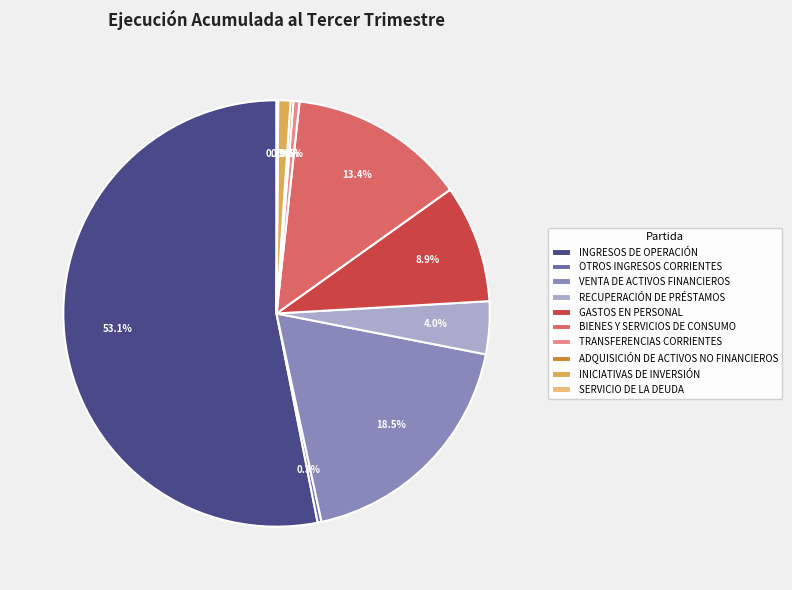

Does any single category account for the majority?

Yes